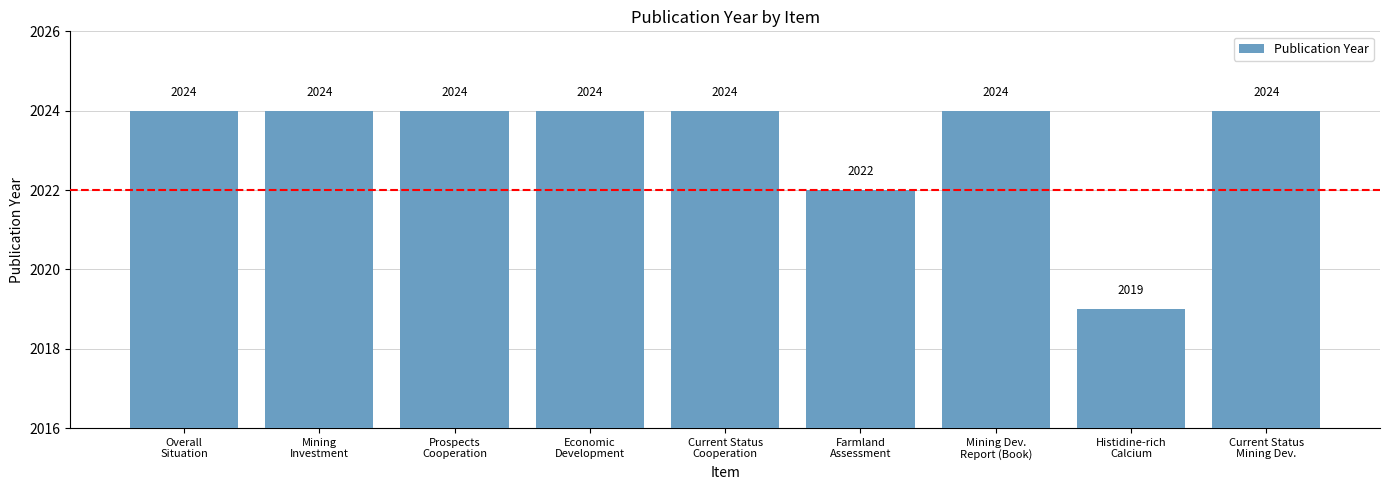

What is the label of the 7th bar from the left?

Mining Dev.
Report (Book)